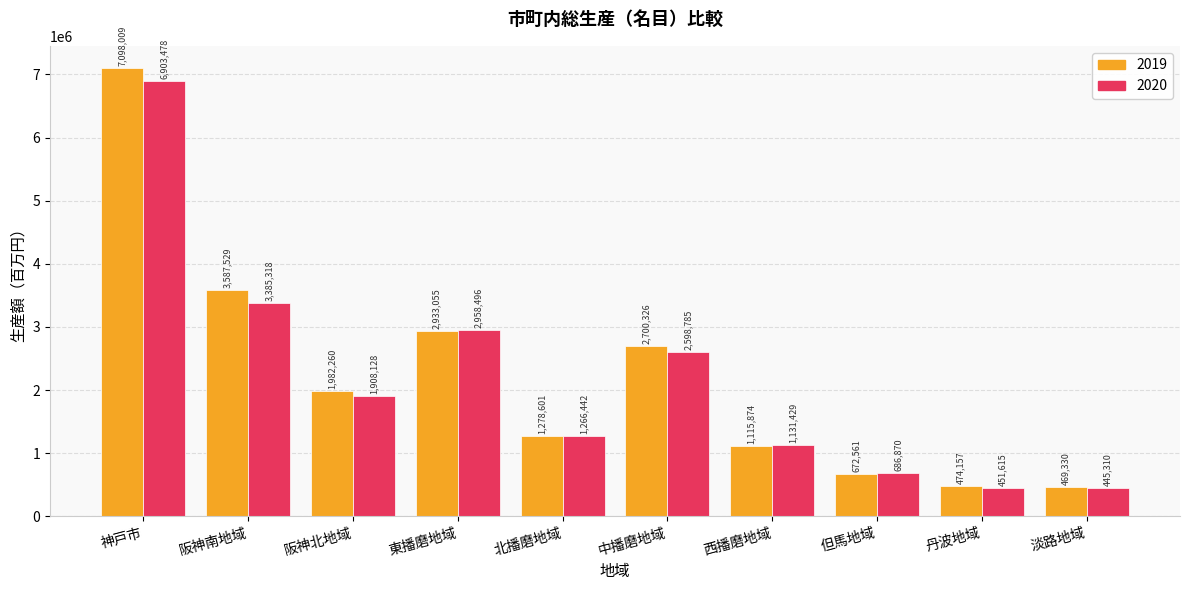

Count the number of categories in the chart.

10